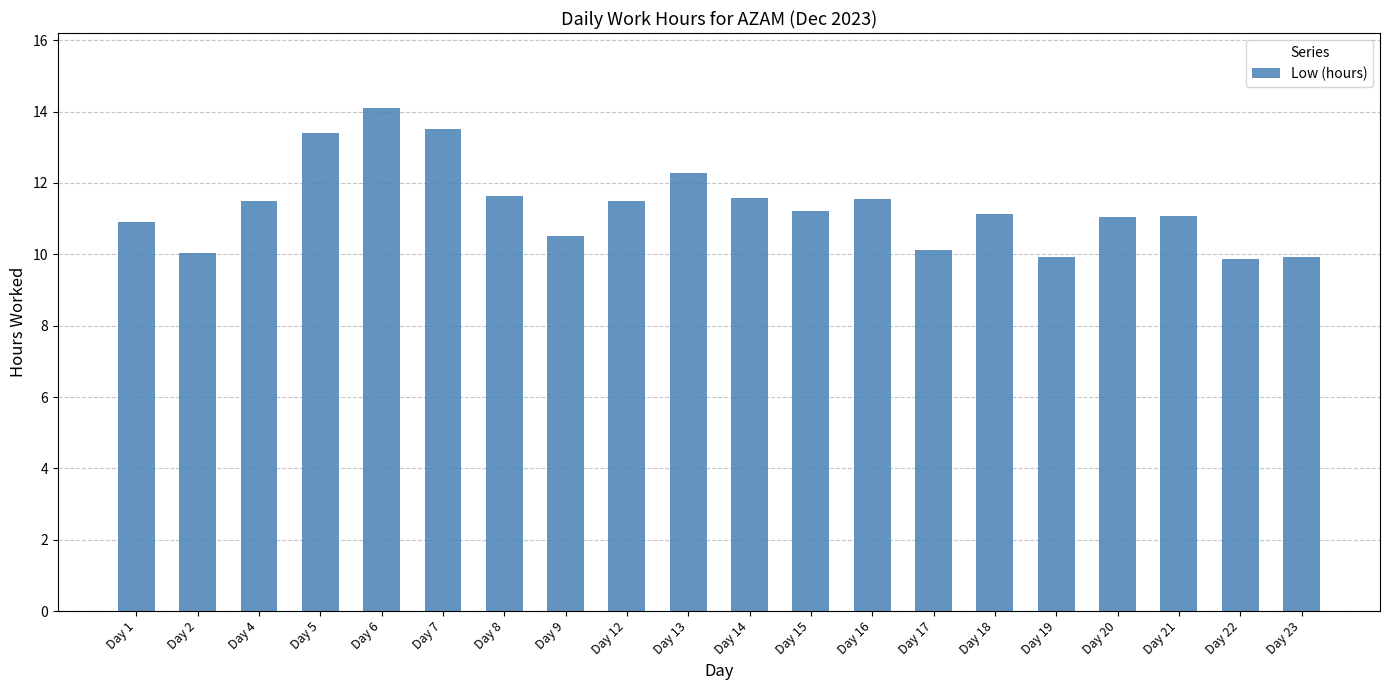

At which label does the data first exceed 11?

Day 4